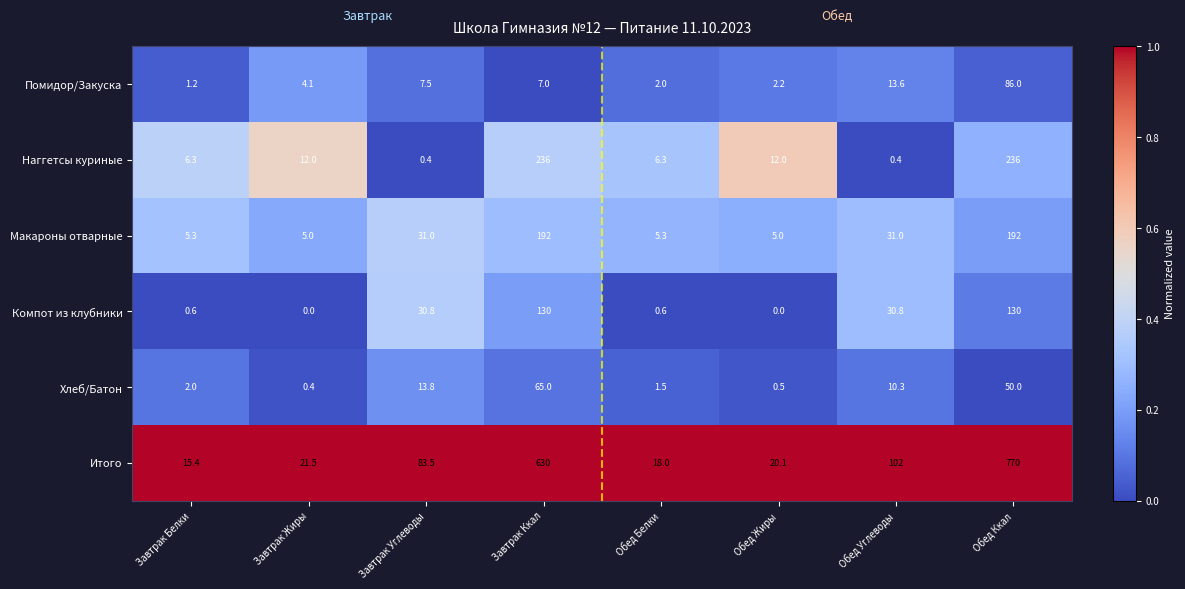

What is the total value across all series at Обед Белки?

33.7